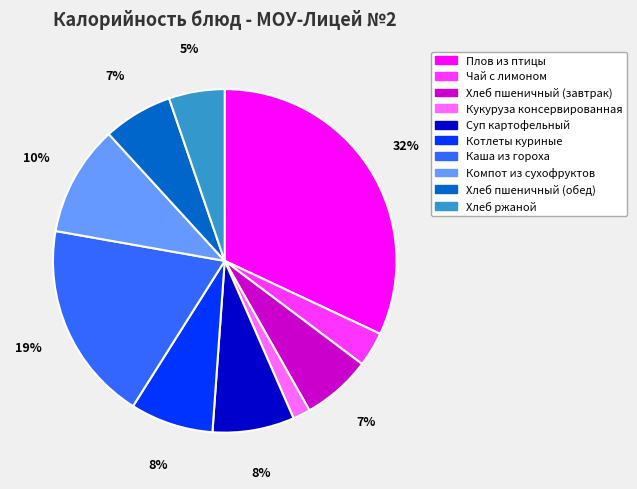

To the nearest percent, what percentage of the pie is Каша из гороха?

19%